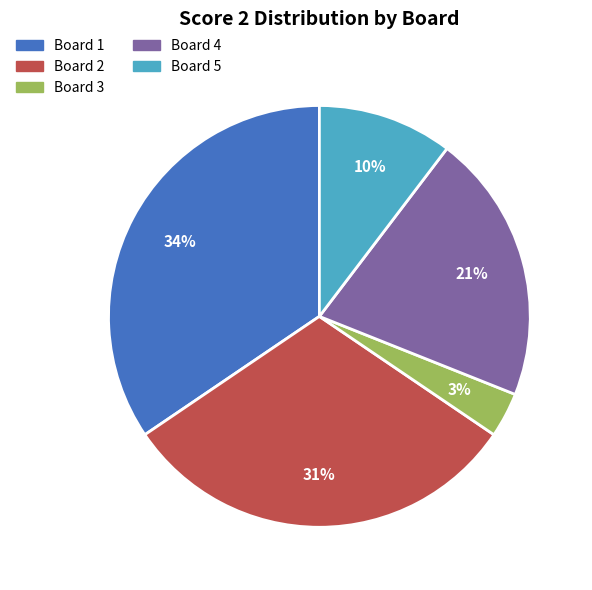

To the nearest percent, what is the difference between the largest and smallest slice percentages?

31%